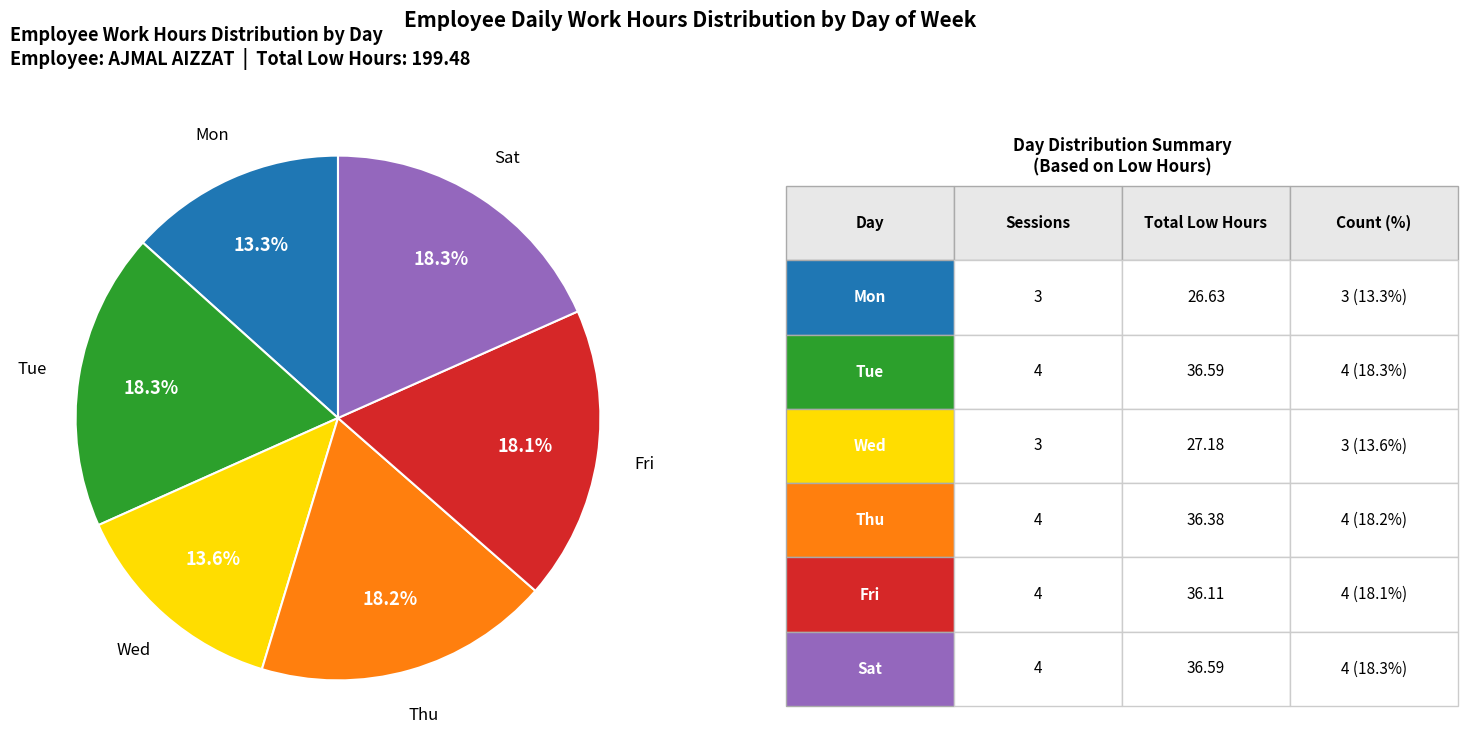

Approximately how many times larger is the value at Thu compared to Mon?

1.4